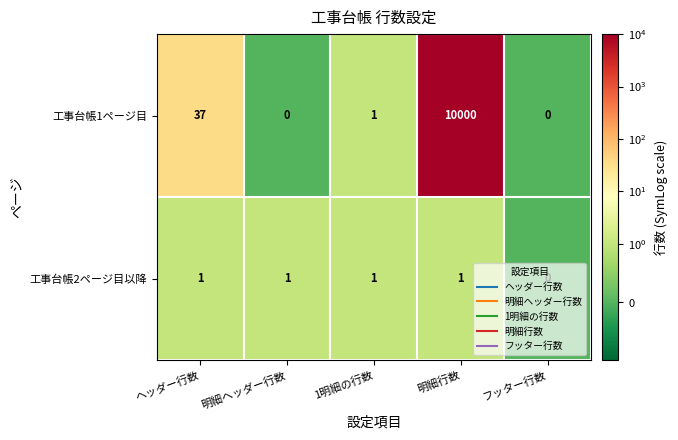

Is it true that 工事台帳2ページ目以降 equals 1 at フッター行数?

False